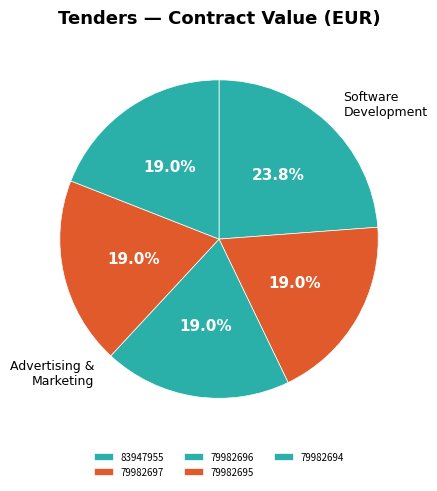

Which slice is the smallest?

79982697